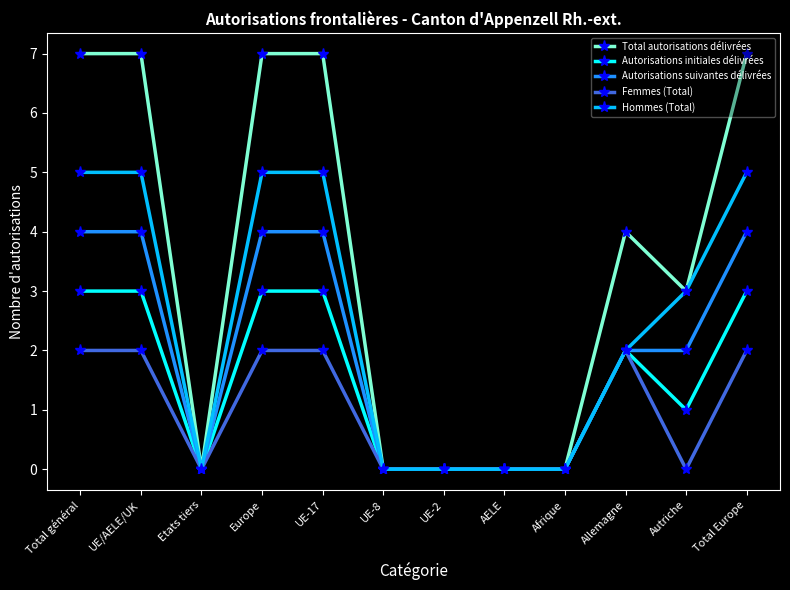

Is the value of Femmes (Total) at Total Europe greater than the value of Autorisations suivantes délivrées at UE-8?

Yes